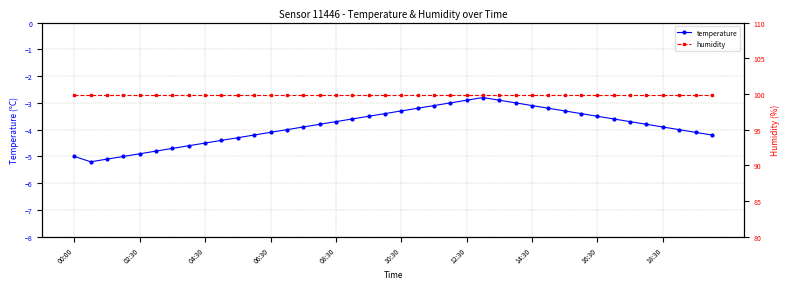

At which label does humidity reach its peak?

00:00